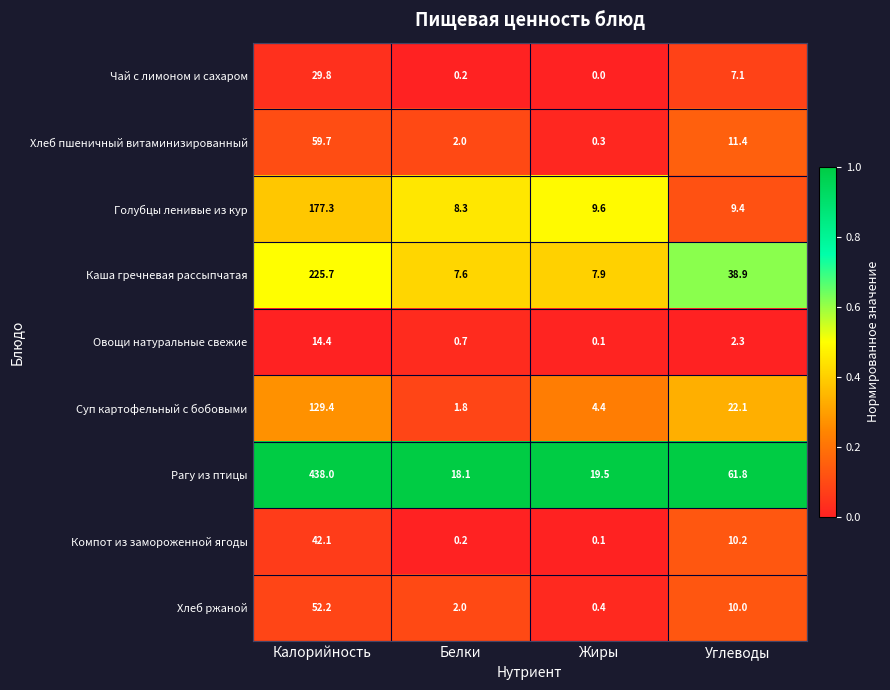

Between Белки and Жиры, which series saw the biggest shift?

Суп картофельный с бобовыми